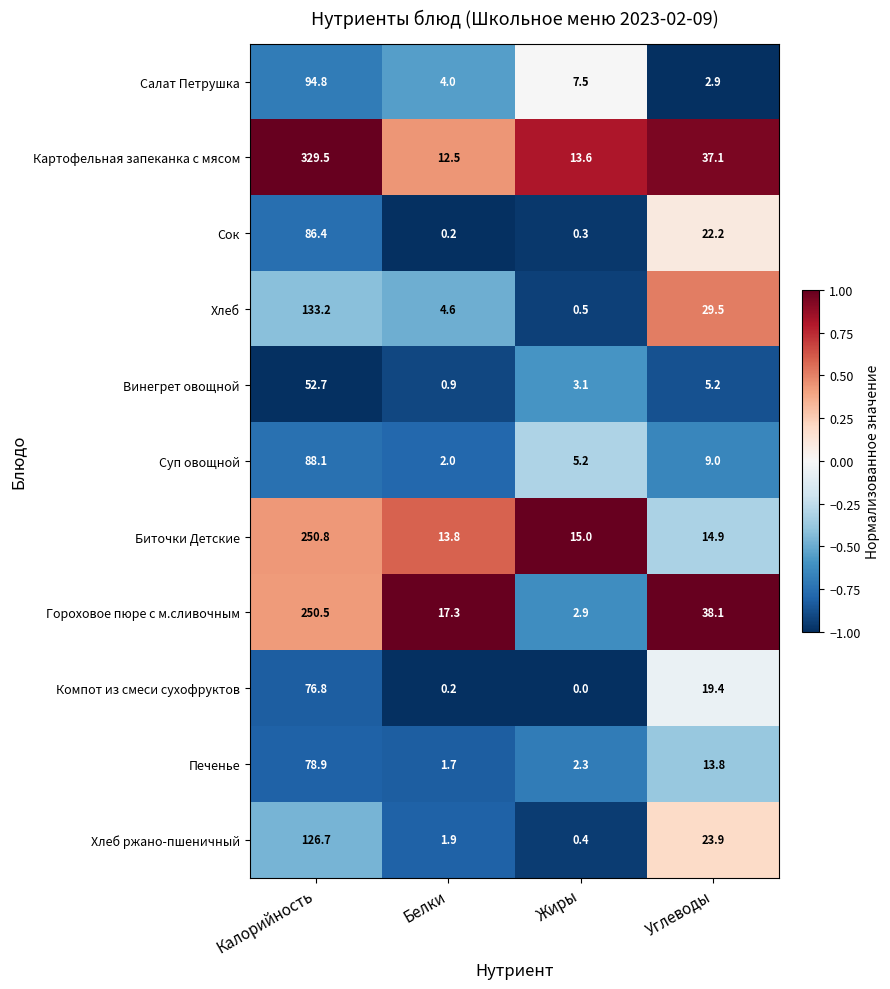

What is the difference between the Винегрет овощной values at Калорийность and Углеводы?

47.5